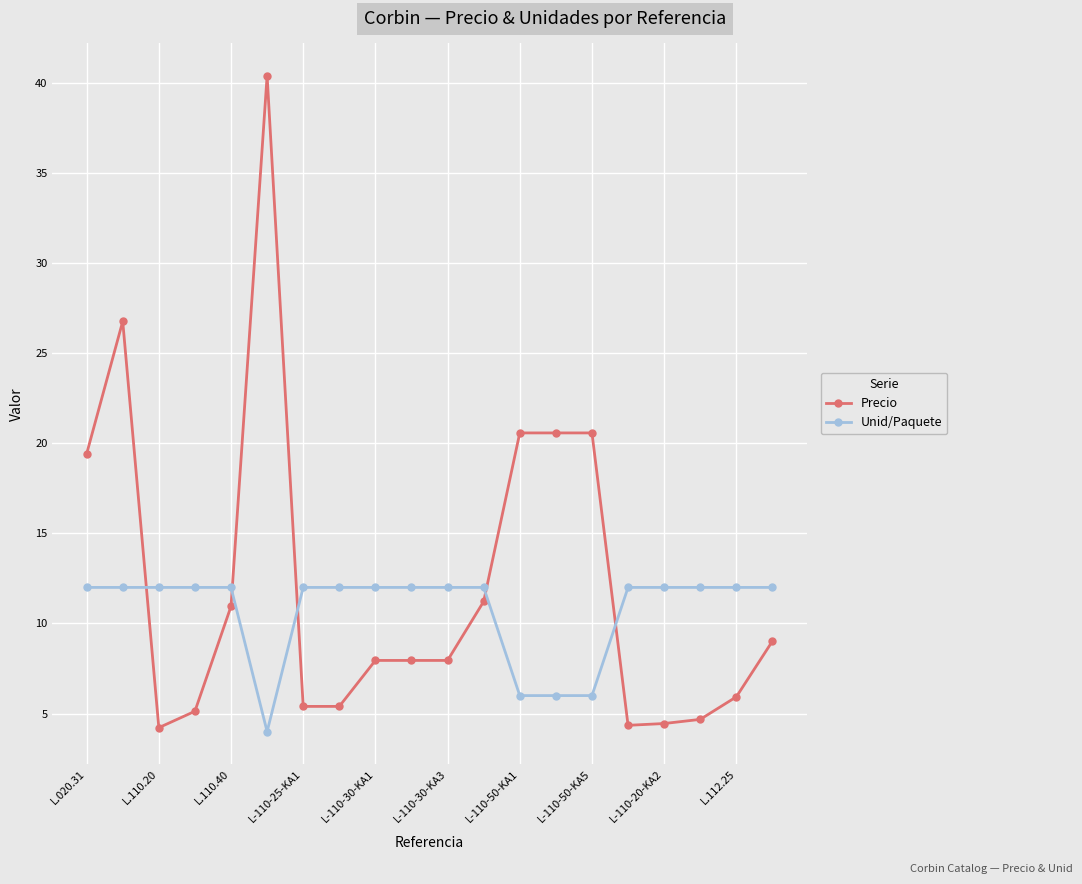

What is the greatest value displayed?

40.4